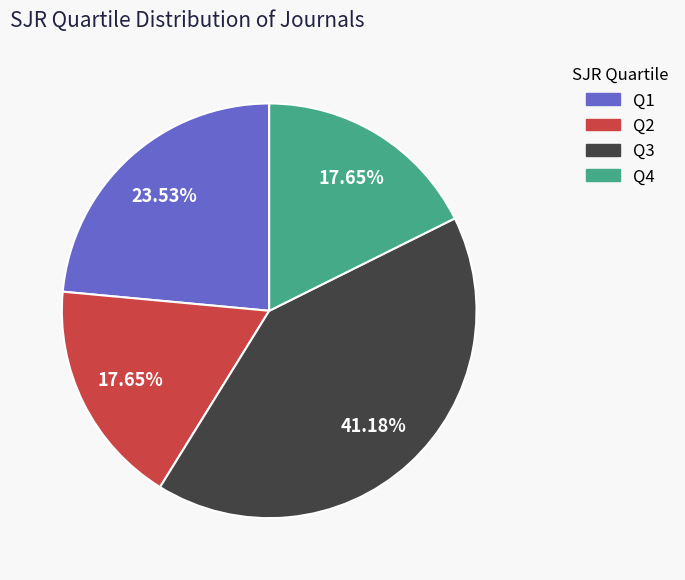

True or false: Q4 accounts for 11% of the total.

False